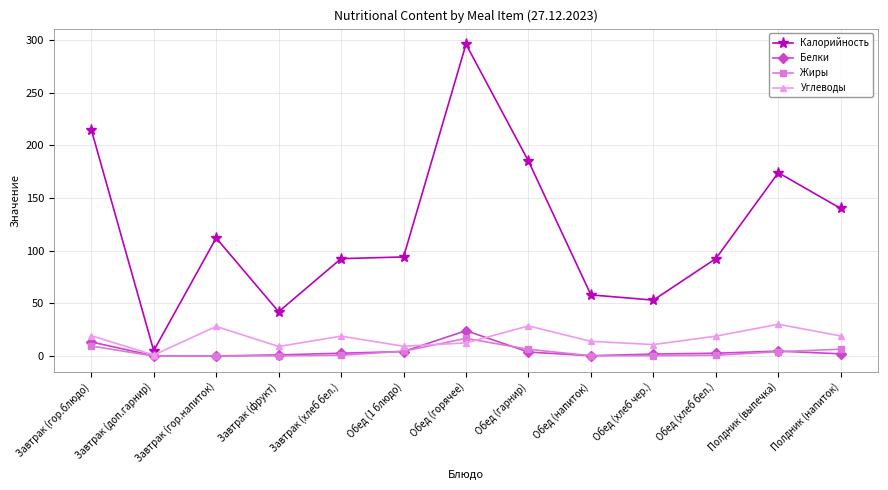

Is the value of Углеводы at Обед (напиток) greater than the value of Жиры at Завтрак (гор.напиток)?

Yes